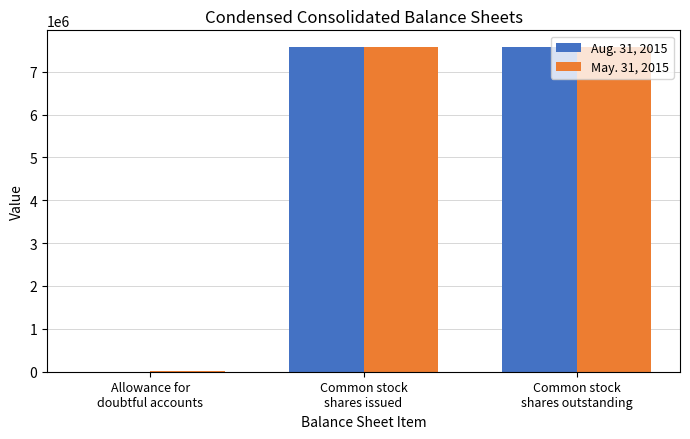

Between Allowance for
doubtful accounts and Common stock
shares issued, which series saw the biggest shift?

Aug. 31, 2015